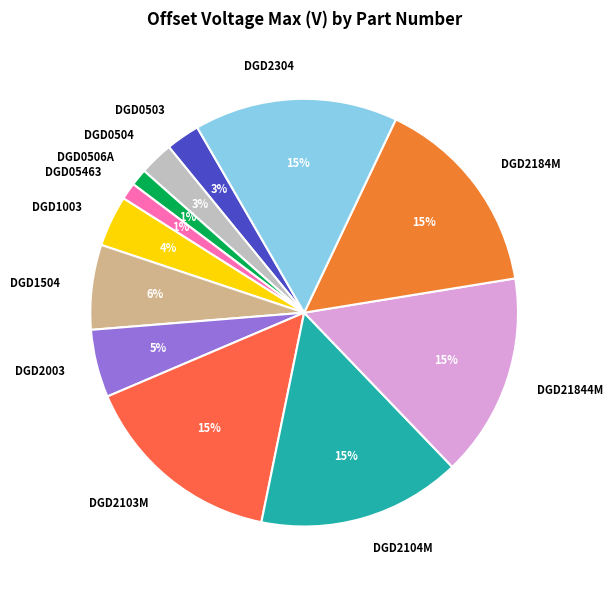

True or false: DGD2003 accounts for 1% of the total.

False